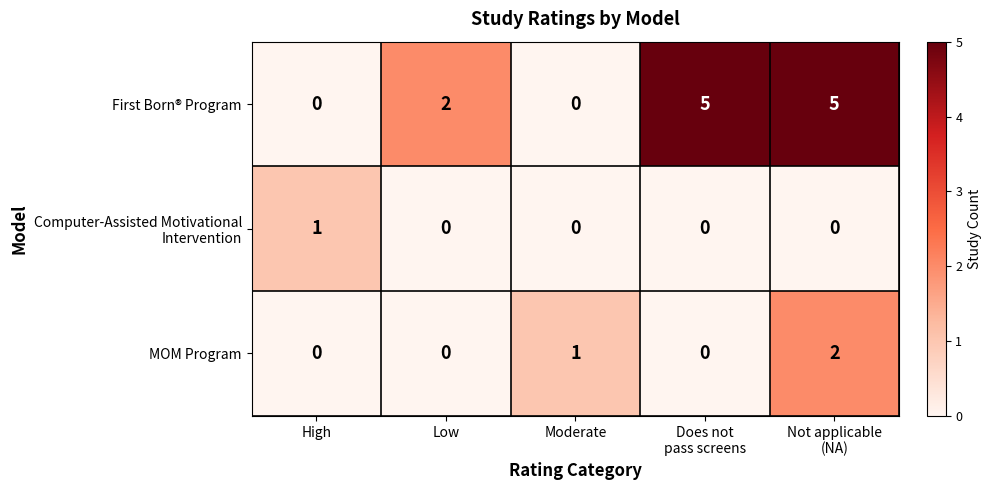

At how many categories does at least one series exceed 0?

5